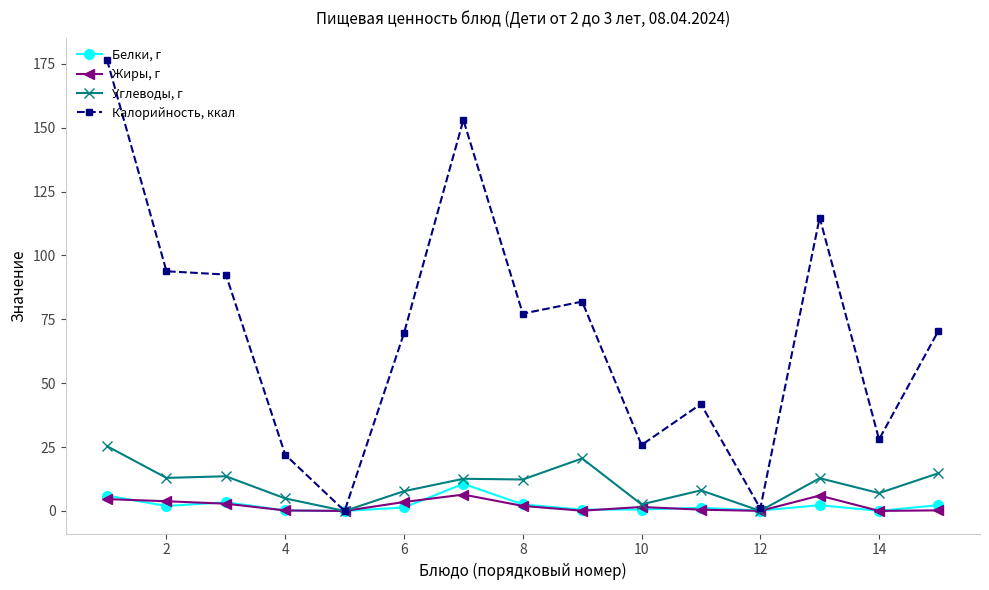

Which series has the largest range (max minus min)?

Калорийность, ккал